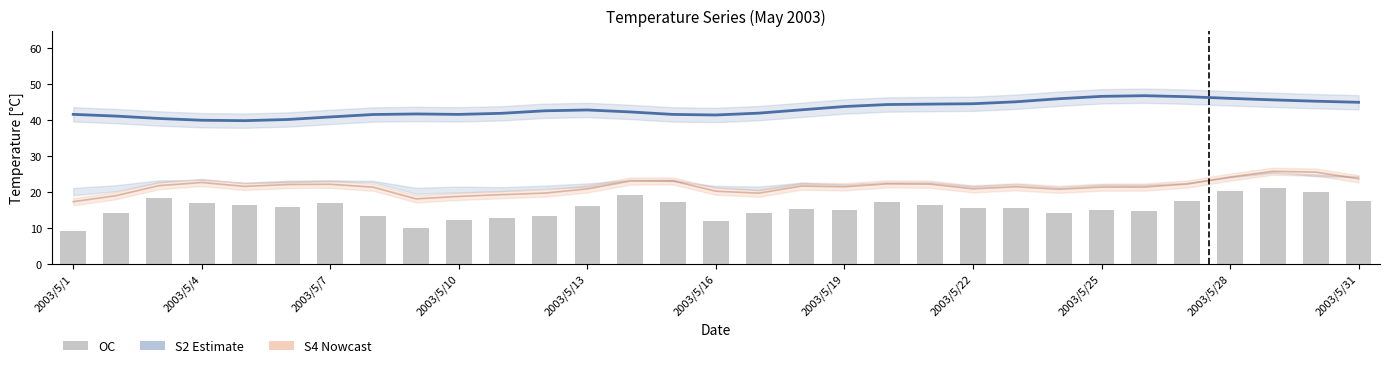

What is the average value of the S2 Estimate series?

43.1